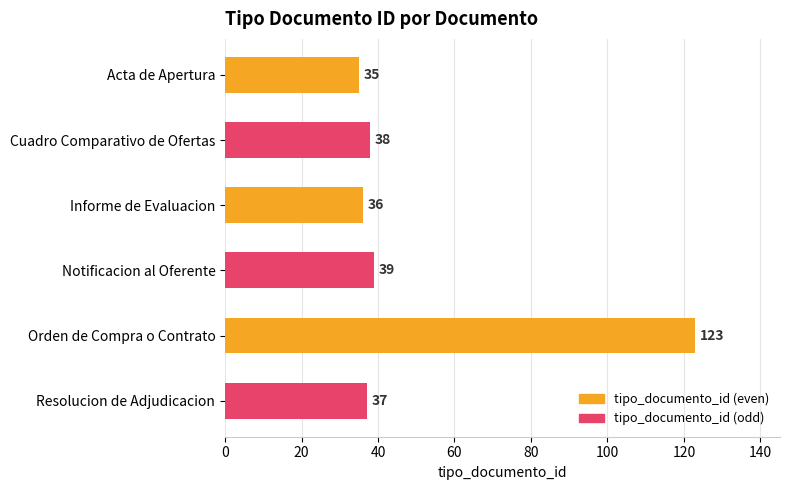

How many distinct data groups are displayed?

1